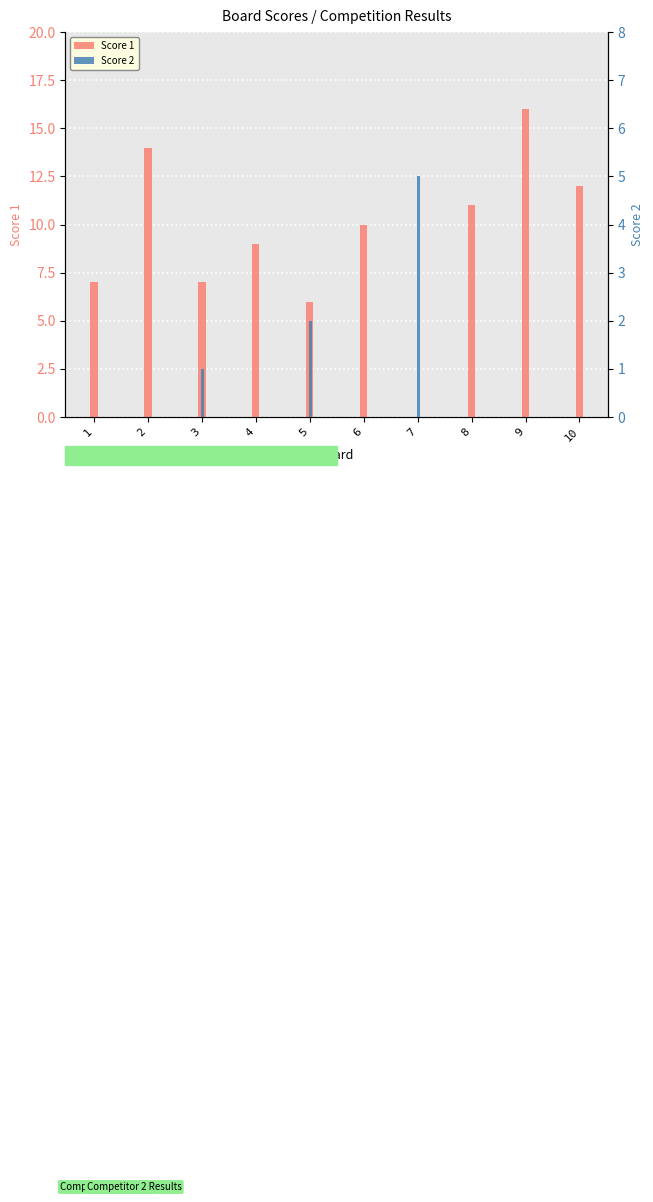

At which label does Score 2 reach its minimum?

1